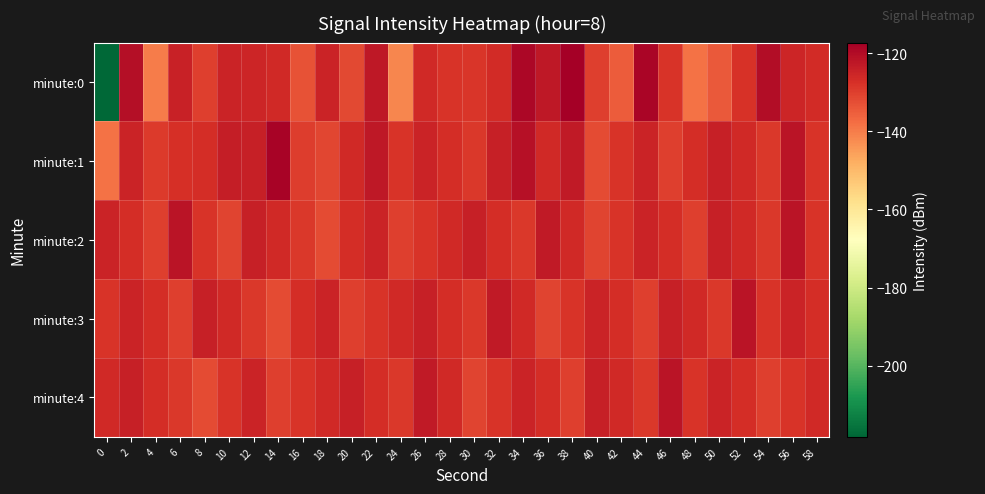

At 46, list the series in order from largest to smallest.

minute:4, minute:3, minute:2, minute:0, minute:1